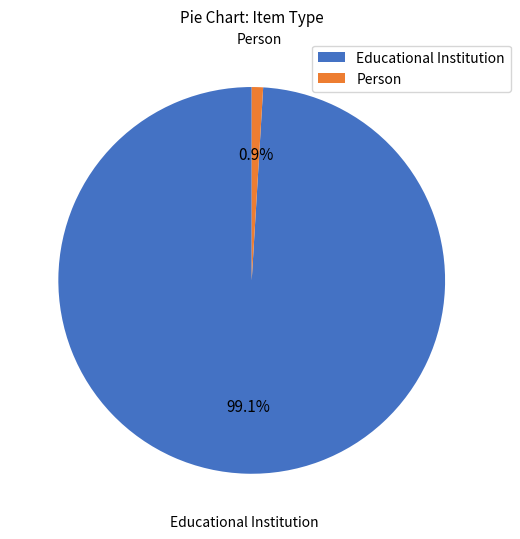

What is the total percentage of Educational Institution and Person?

100.0%